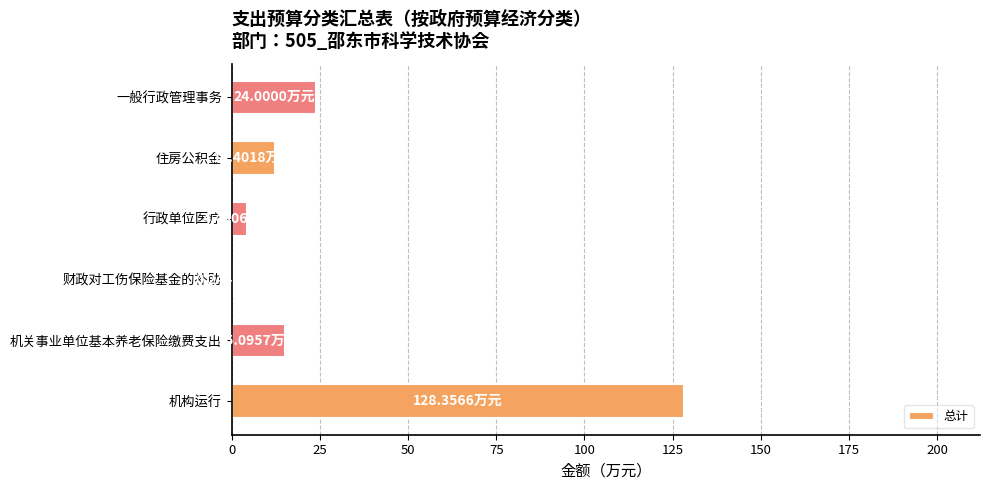

What is the sum of the values at 机关事业单位基本养老保险缴费支出 and 行政单位医疗?

19.5